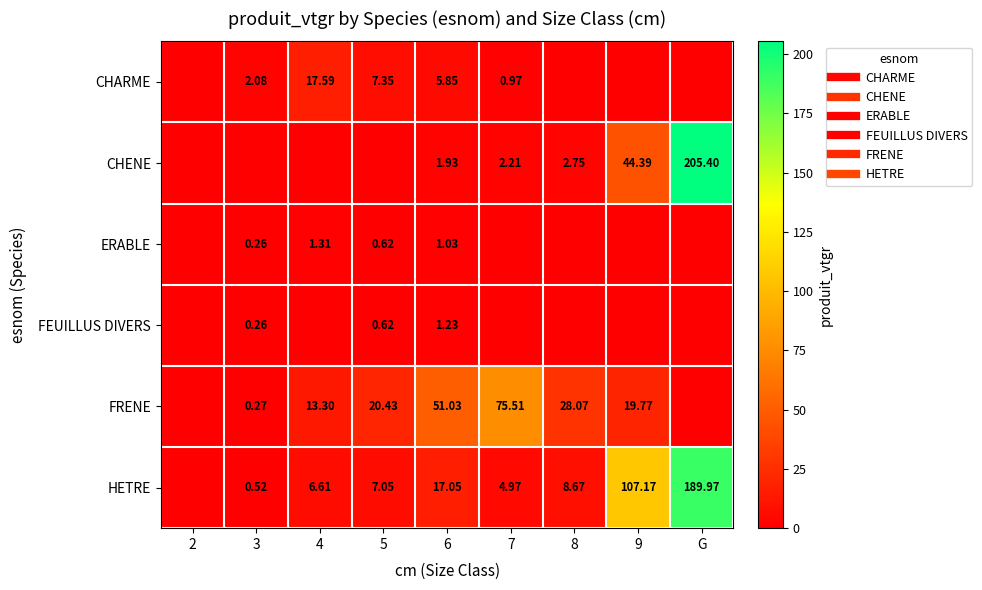

How many values in the FEUILLUS DIVERS series exceed 0?

3